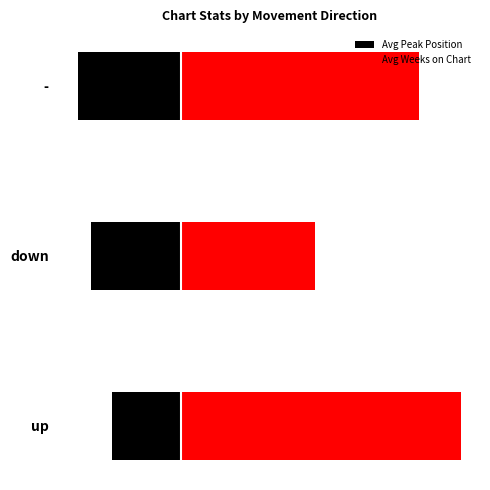

What is the difference between the maximum and minimum values in the Avg Weeks on Chart series?

15.0